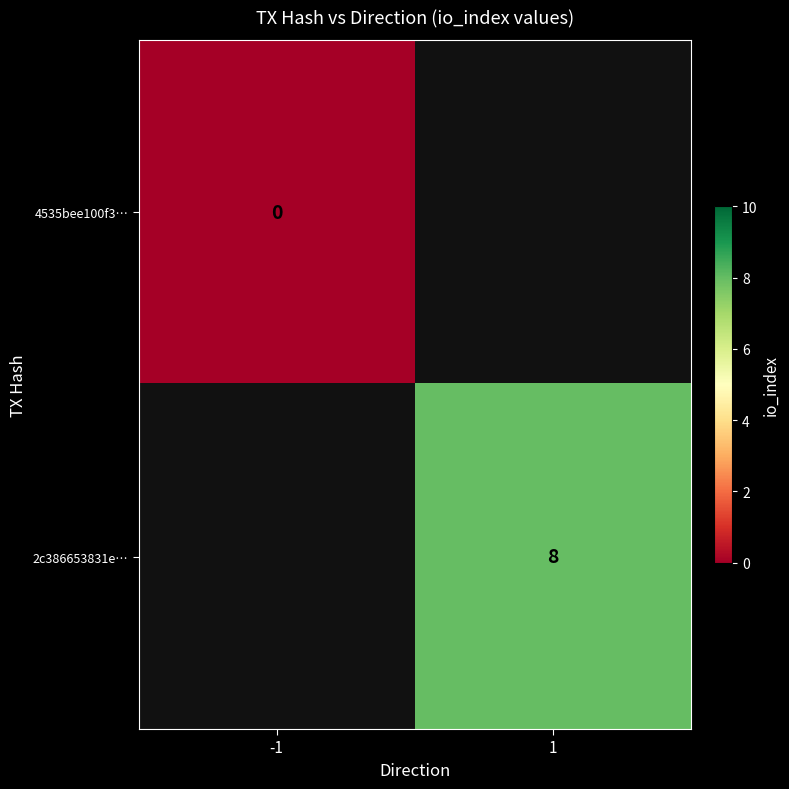

Is it true that 2c386653831e… equals 4 at 1?

False